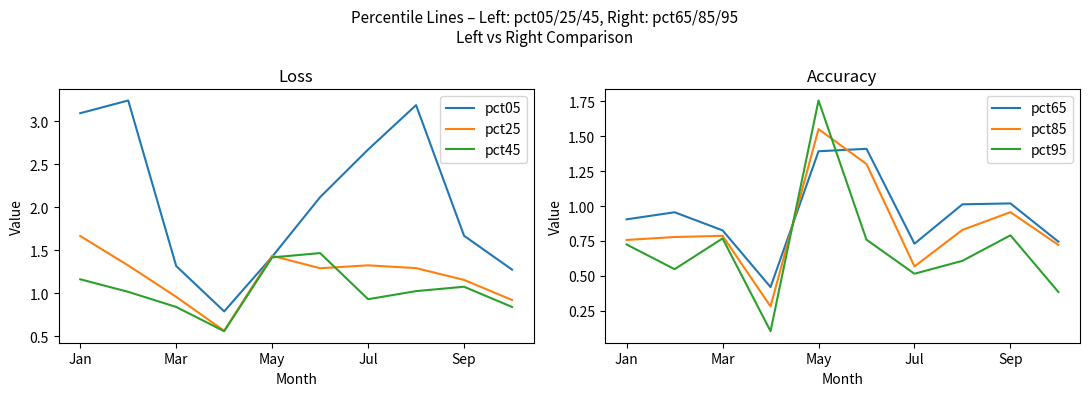

What is the difference between the second highest and minimum values in the pct65 series?

1.0